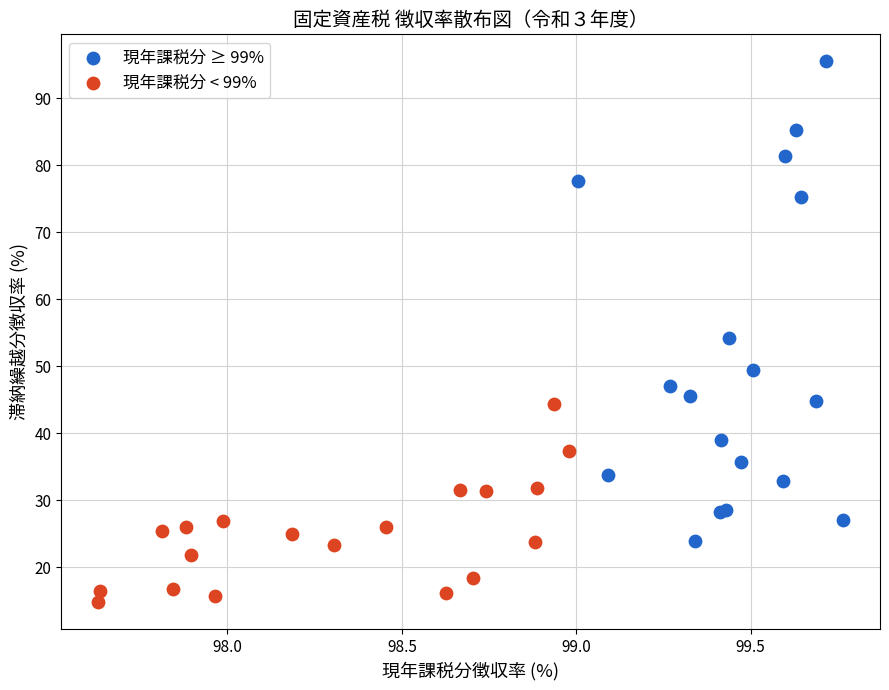

What are all the series names shown in the legend?

現年課税分 ≥ 99%, 現年課税分 < 99%